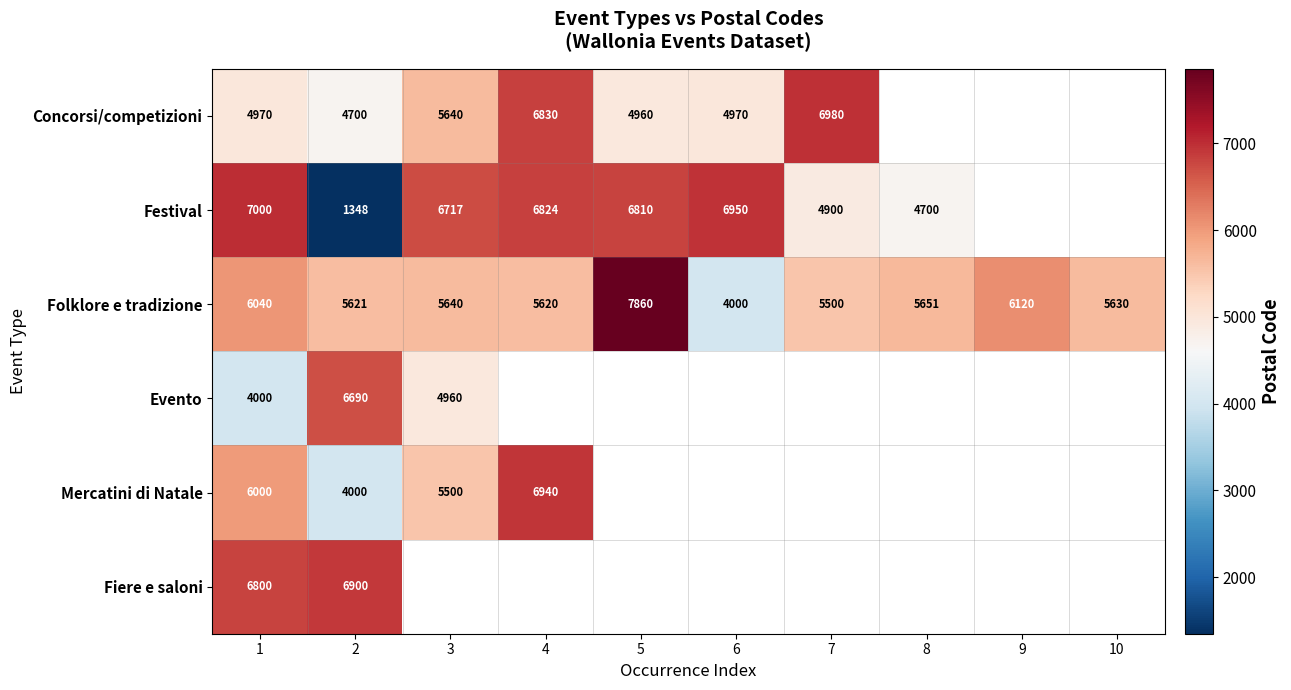

What is the difference between the highest and lowest values at 1?

3000